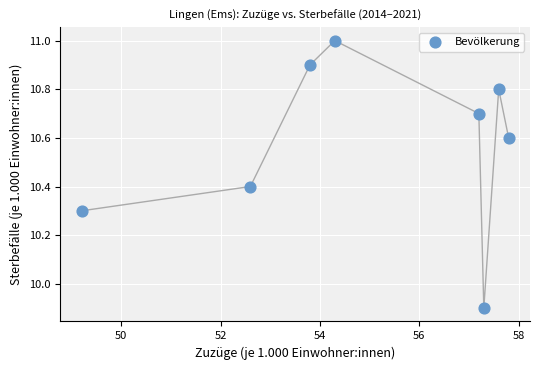

What is the average X value?

55.0